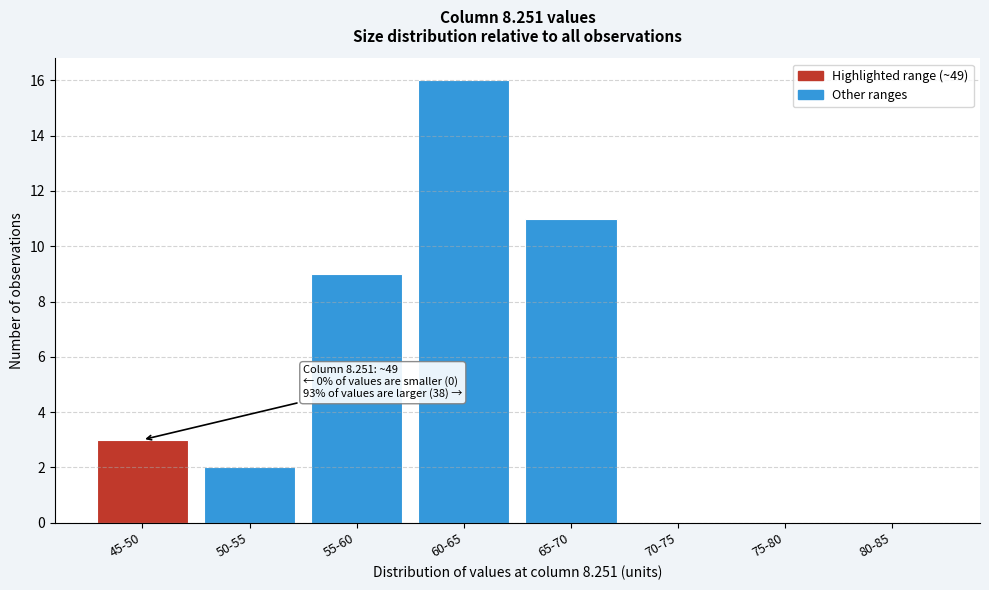

Reading left to right, transcribe all the data shown in this chart.

45-50=3	50-55=2	55-60=9	60-65=16	65-70=11	70-75=0	75-80=0	80-85=0